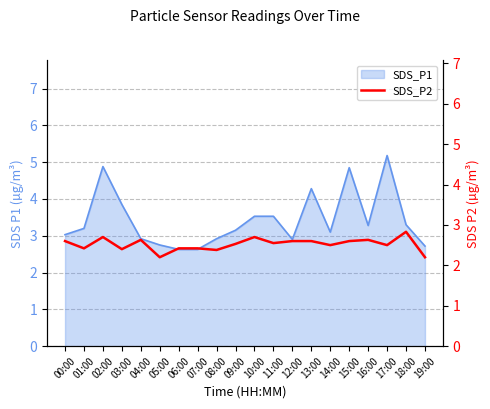

What is the sum of all values?

50.4